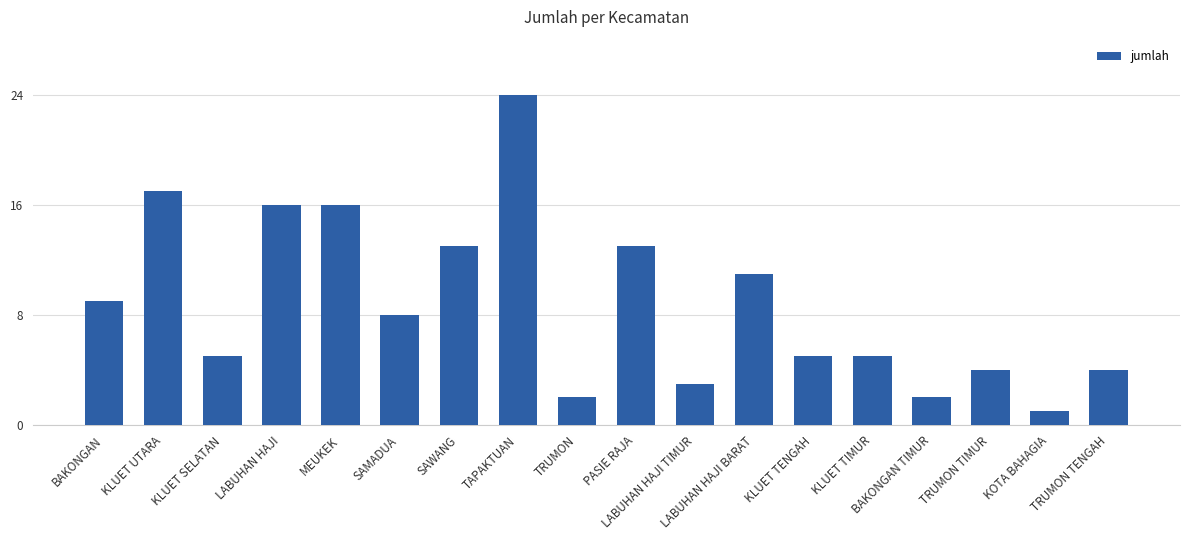

What is the greatest value displayed?

24